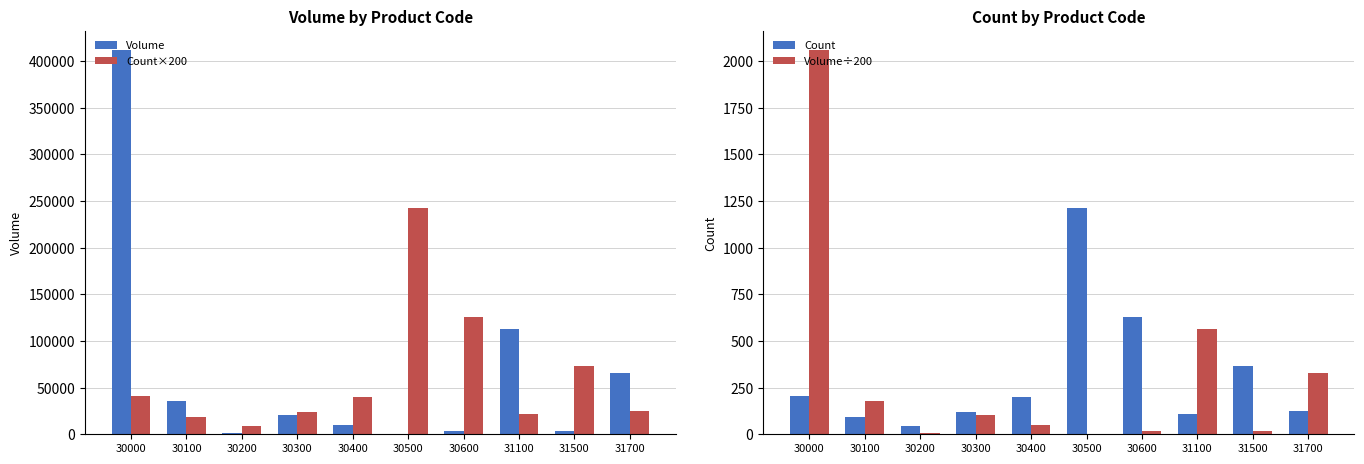

What is the difference between the highest and lowest values at 31700?

65985.0